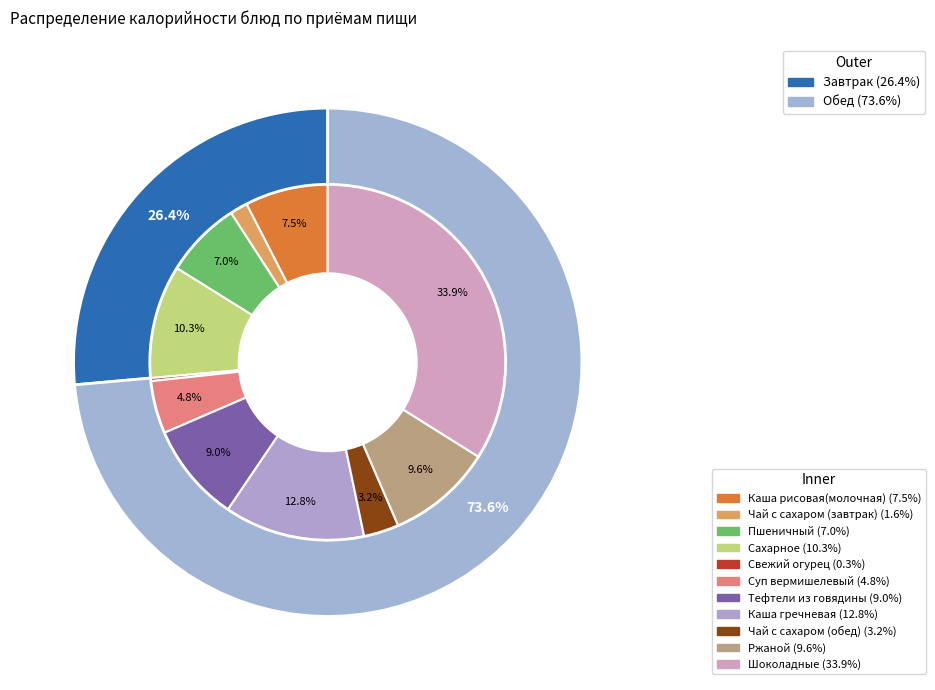

To the nearest percent, what percentage of the pie is Ржаной?

10%